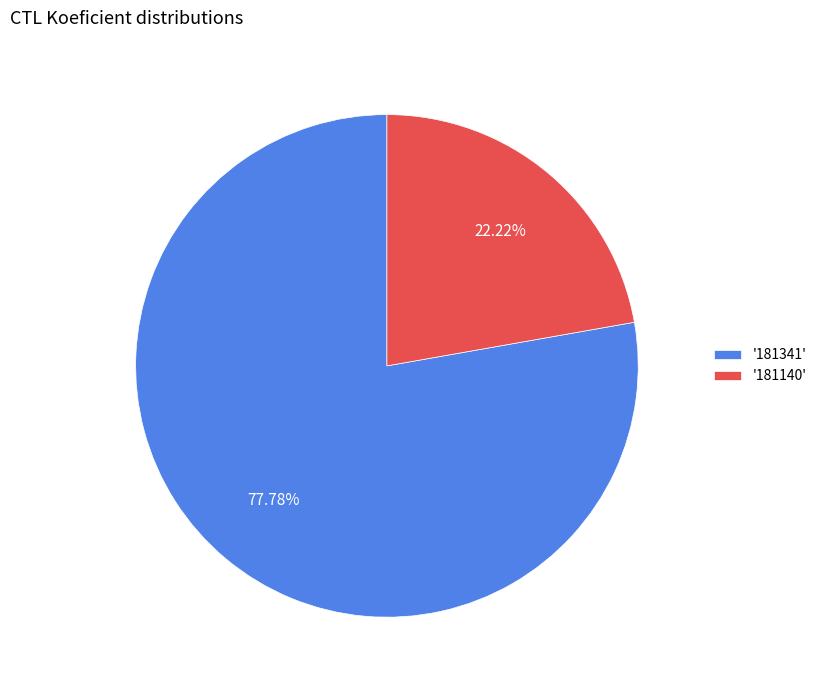

Which has a higher value, '181341' or '181140'?

'181341'